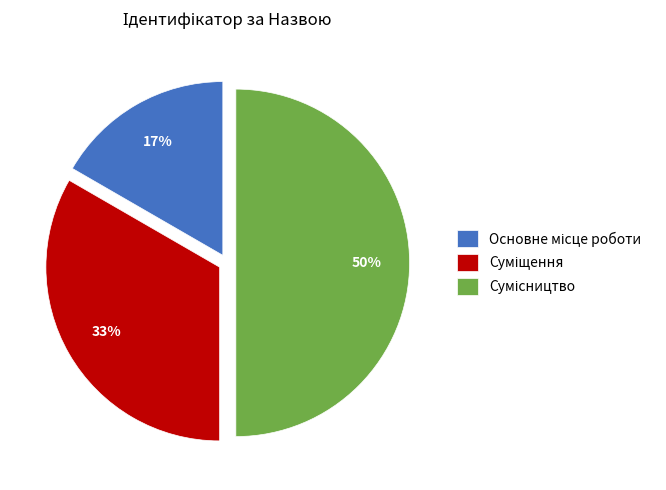

To the nearest percent, what is the average slice percentage?

33%